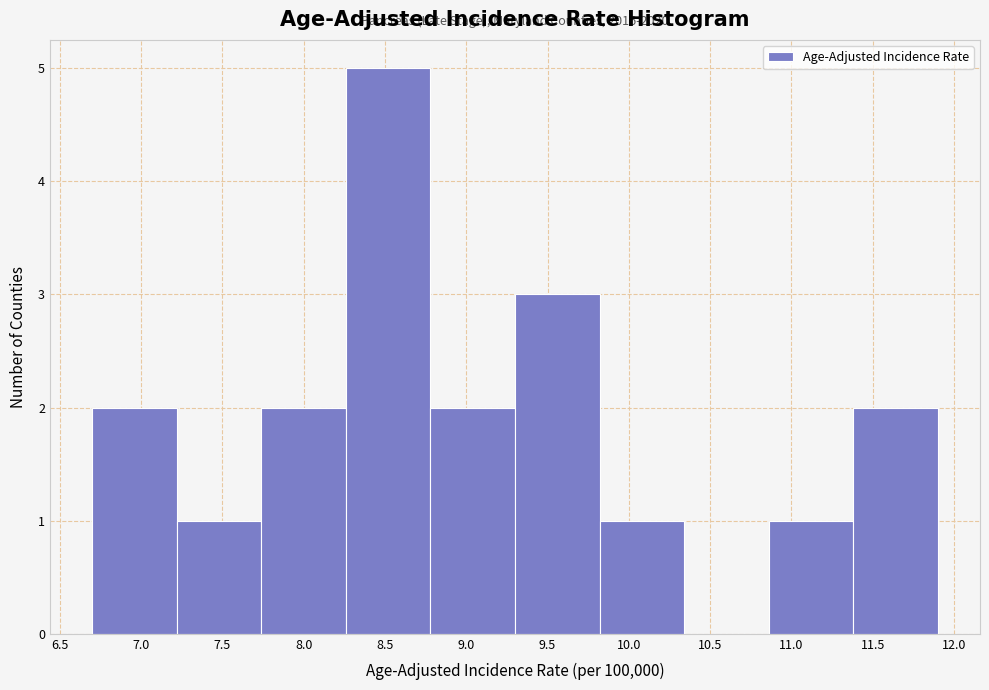

Which range on the x-axis has the tallest bar?

8.26 to 8.78